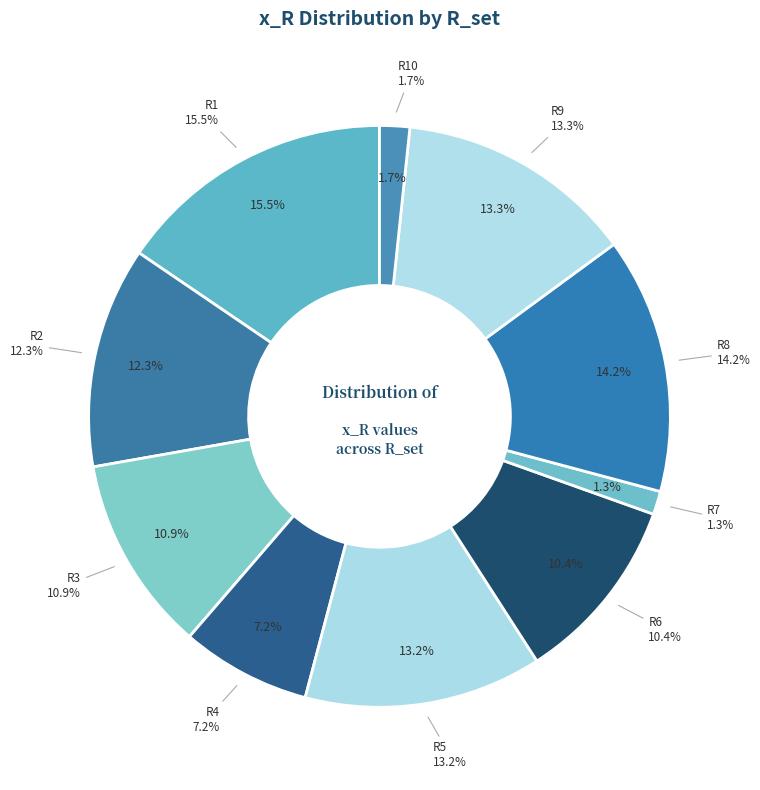

Between R1 and R10, which is larger?

R1